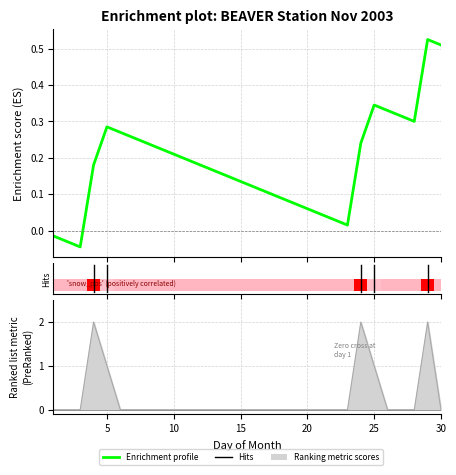

True or false: the data shows 0.1 at 26.

False